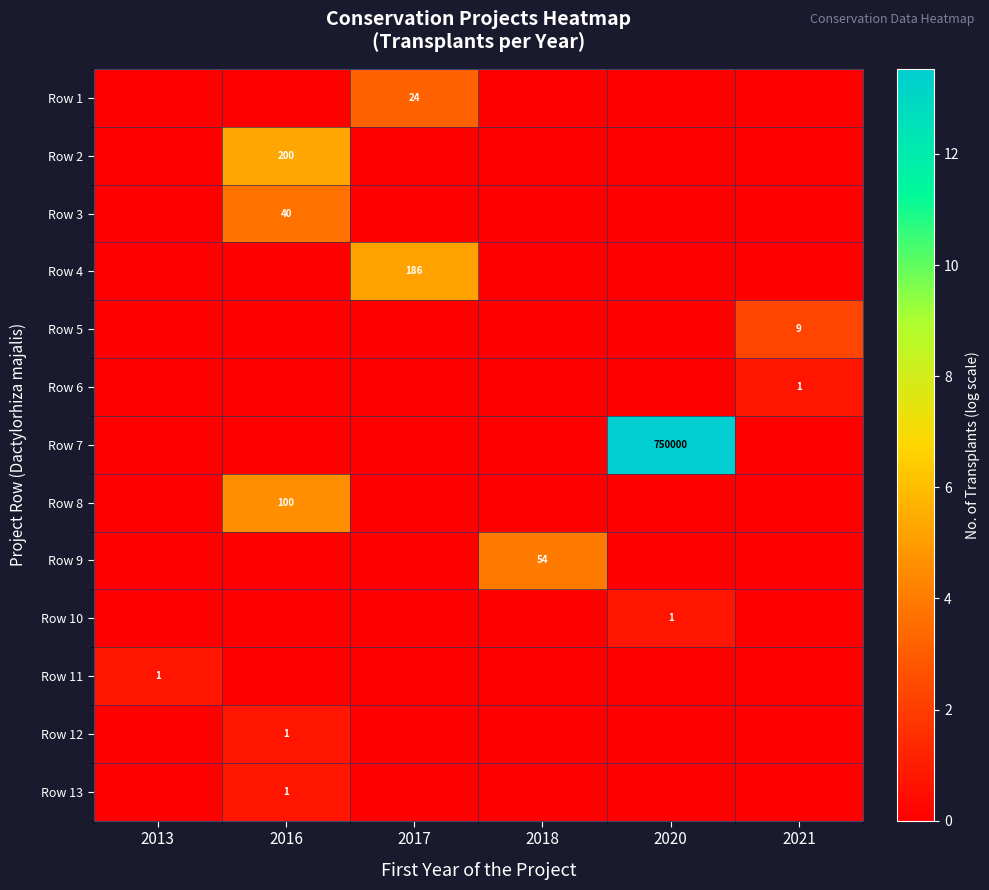

True or false: Row 7 has a value of 0.0 at 2013.

True